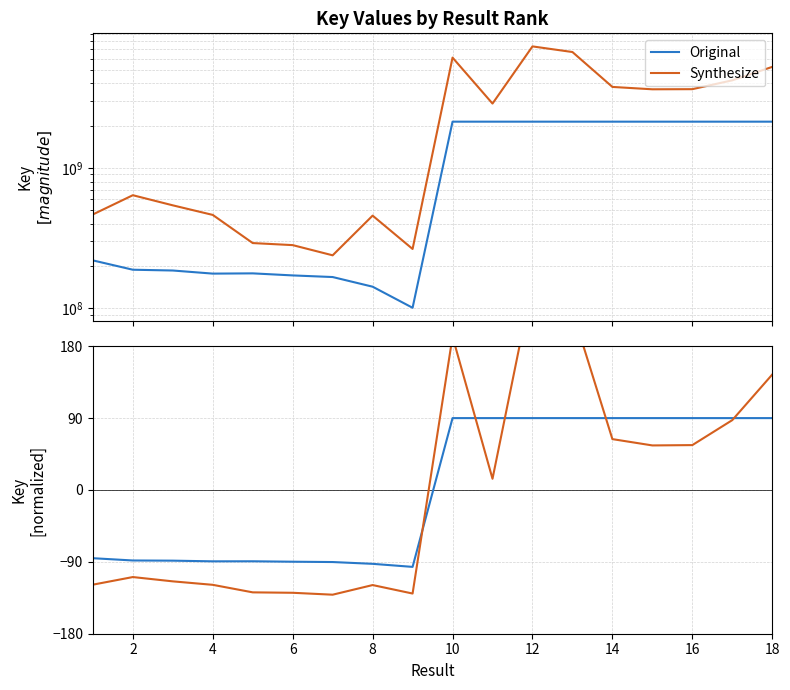

How many lines are shown in the chart?

2